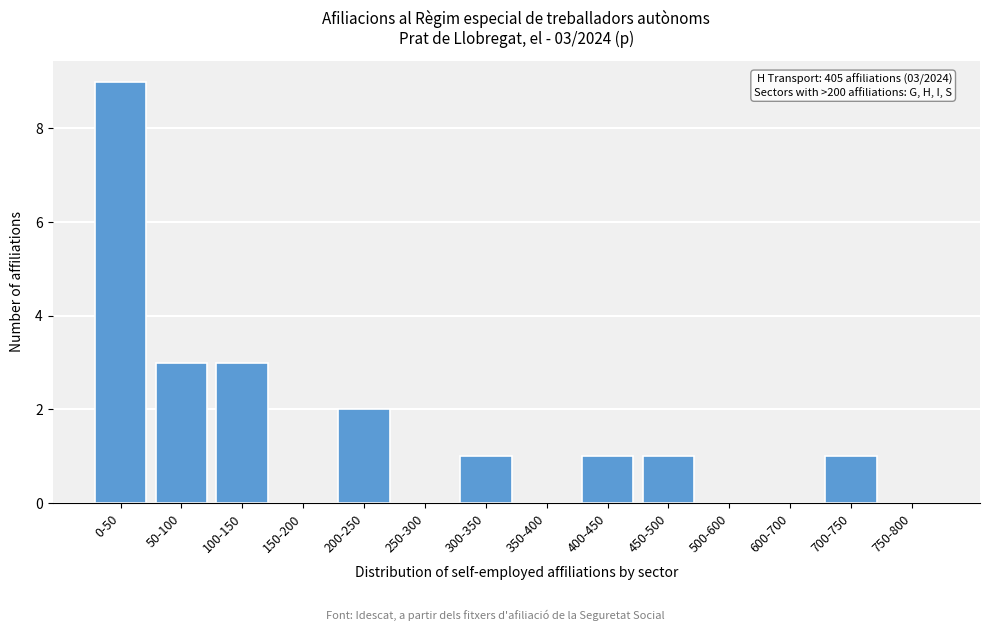

Reading left to right, what are all the values shown in this chart?

0-50=9	50-100=3	100-150=3	150-200=0	200-250=2	250-300=0	300-350=1	350-400=0	400-450=1	450-500=1	500-600=0	600-700=0	700-750=1	750-800=0